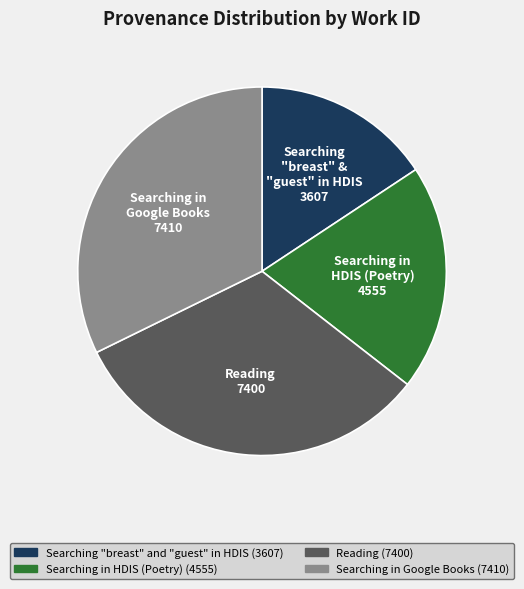

Is the sum of Searching in Google Books and Searching in HDIS (Poetry) greater than half?

Yes